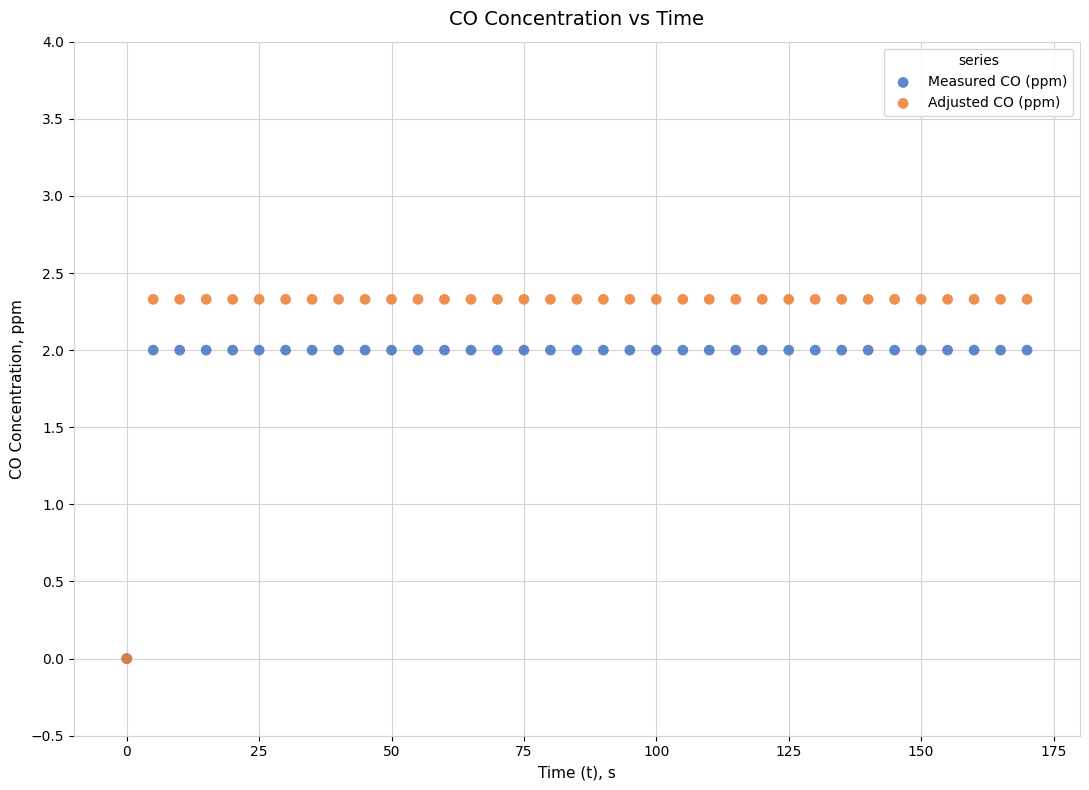

Which series reaches the maximum Y coordinate?

Adjusted CO (ppm)